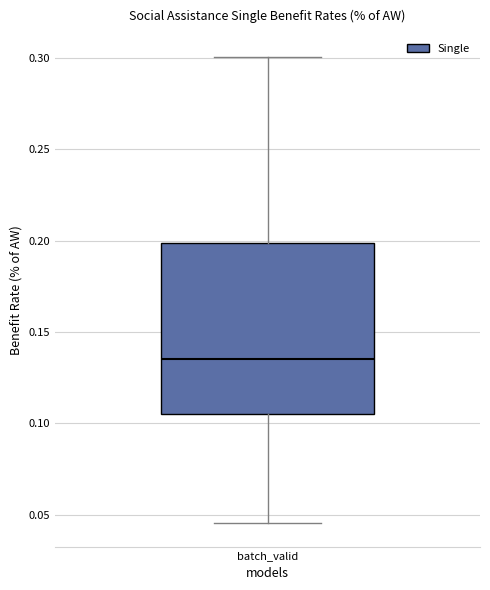

Read this box plot against the y-axis: the position of the median line, the range covered by the box, and the ends of both whiskers. The values are not printed on the chart, so give them approximately, as read against the axis.

median 0.135, box 0.105 to 0.200, whiskers 0.045 to 0.300